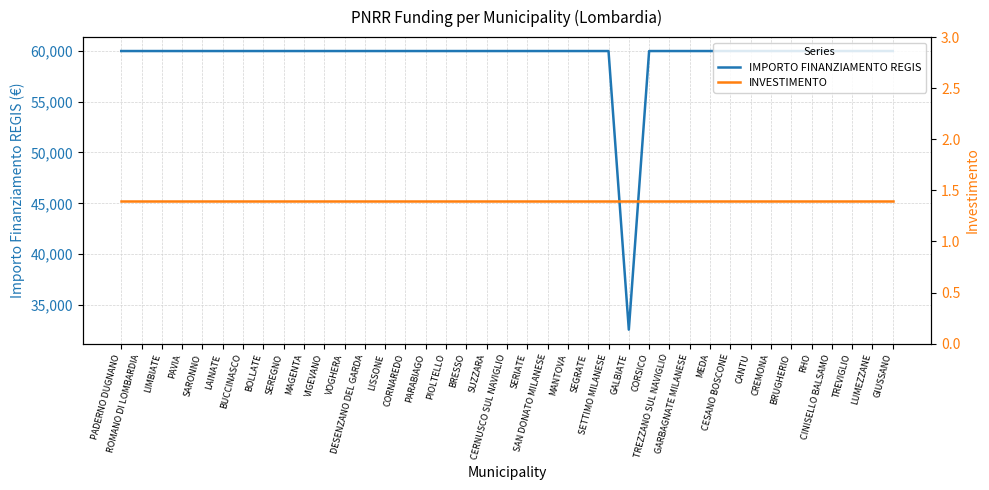

The IMPORTO FINANZIAMENTO REGIS series shows 59966.0 at BUCCINASCO. True or false?

True